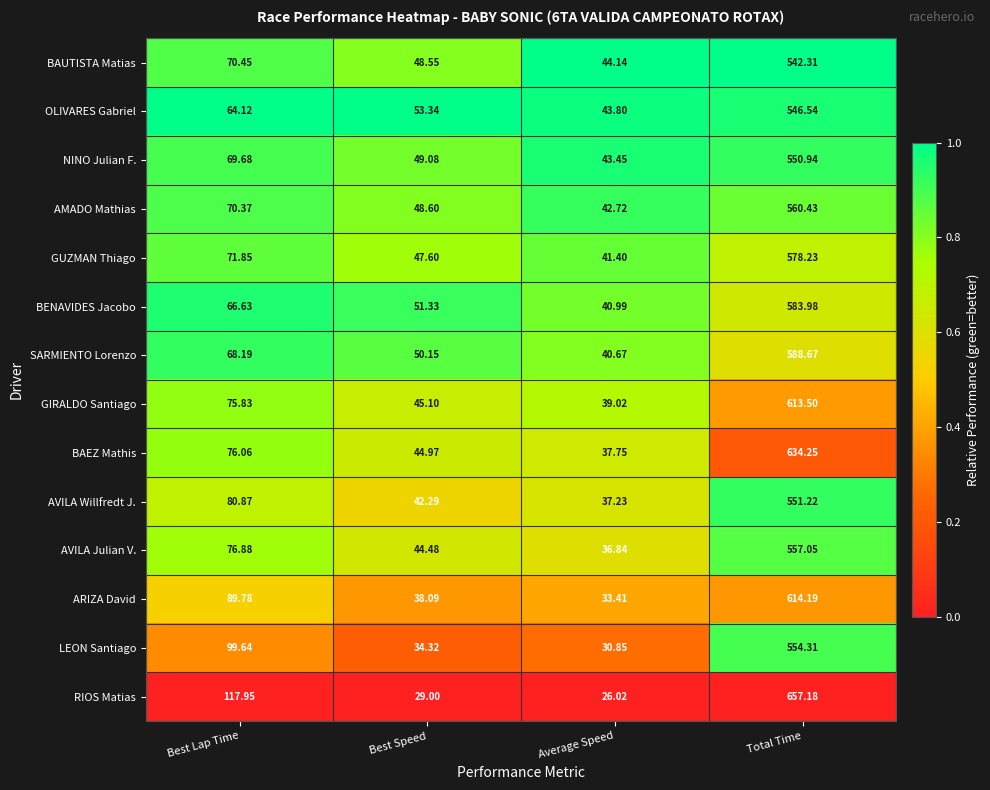

Which label corresponds to the smallest value in the chart?

Average Speed